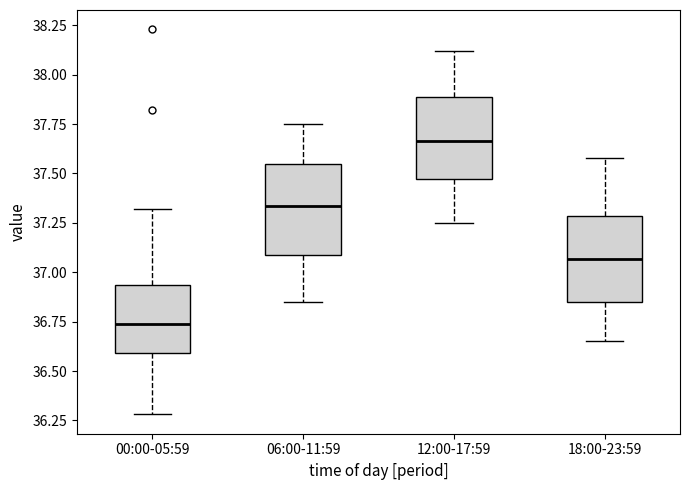

Reading left to right, read every box against the y-axis: the position of its median line, the range the box covers, and the ends of its whiskers. The values are not printed on the chart, so give them approximately, as read against the axis.

00:00-05:59: median 36.75, box 36.60 to 36.95, whiskers 36.30 to 37.30
06:00-11:59: median 37.35, box 37.10 to 37.55, whiskers 36.85 to 37.75
12:00-17:59: median 37.65, box 37.45 to 37.90, whiskers 37.25 to 38.10
18:00-23:59: median 37.05, box 36.85 to 37.30, whiskers 36.65 to 37.60